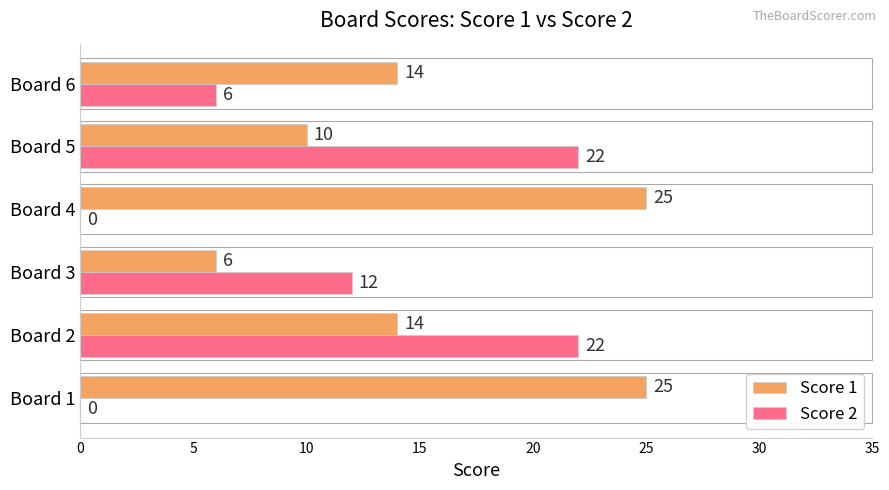

What is the total value across all series at Board 6?

20